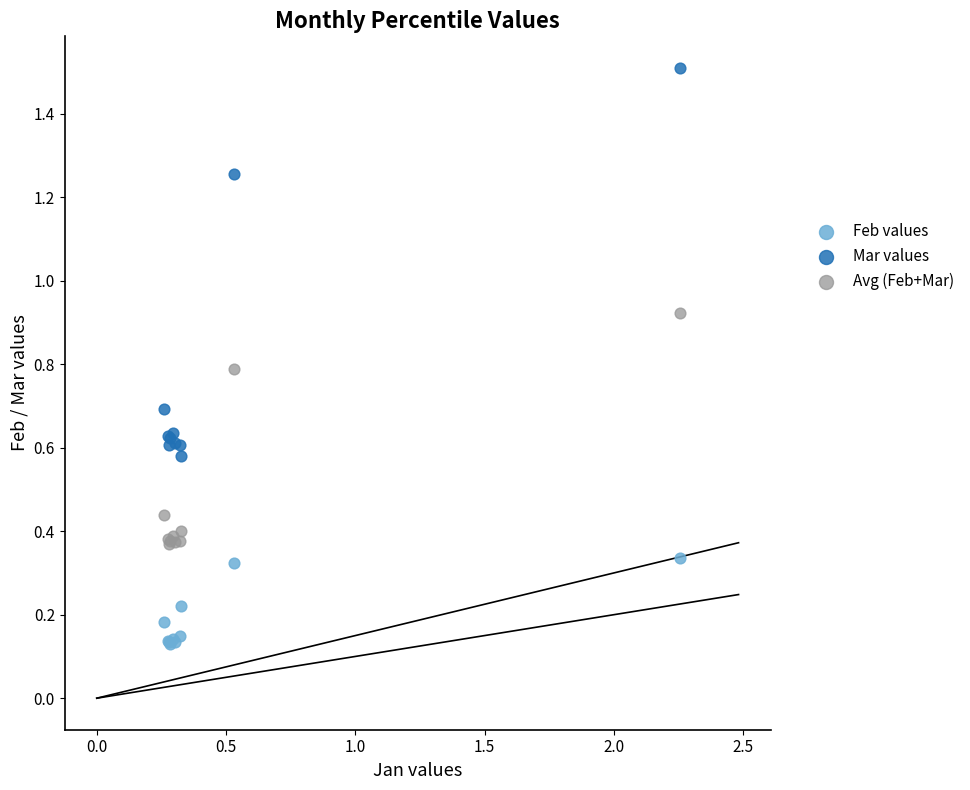

What are all the series names shown in the legend?

Feb values, Mar values, Avg (Feb+Mar)